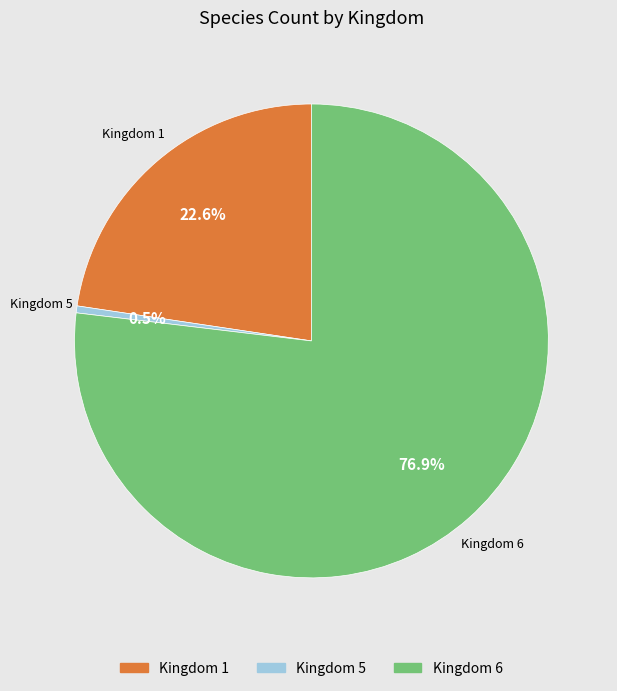

Is there any slice that represents more than half of the pie?

Yes